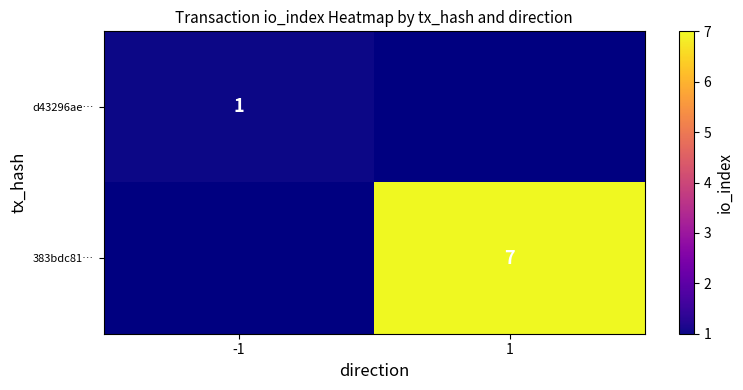

What is the smallest value displayed?

1.0